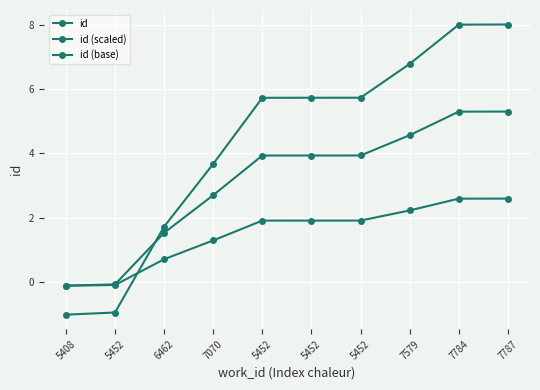

Is it true that id (base) equals 2.2 at 7579?

True